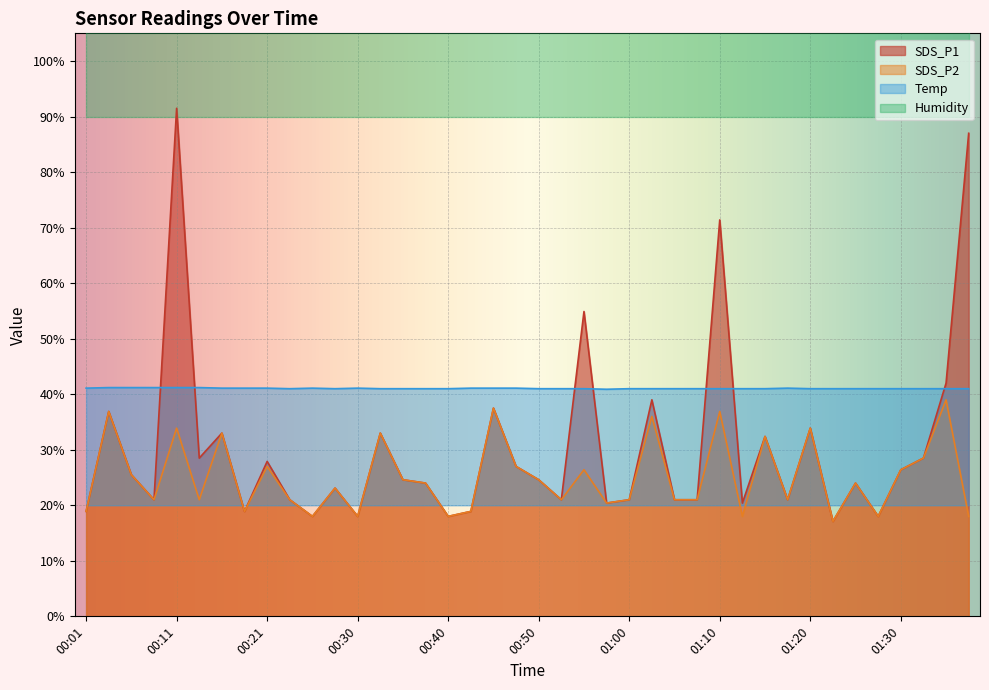

At which label does SDS_P1 first exceed 24?

00:04